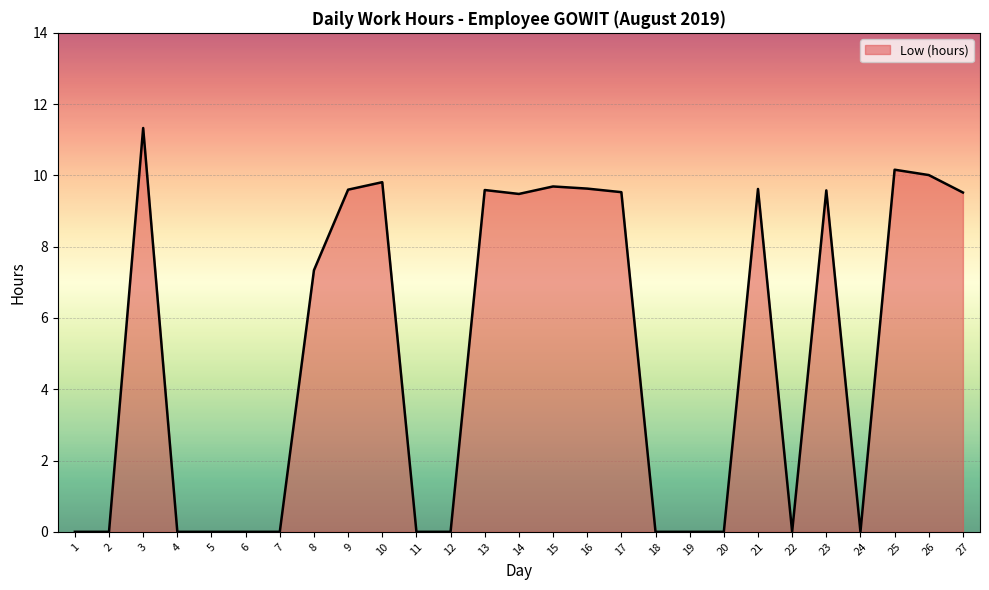

What is the greatest value displayed?

11.3